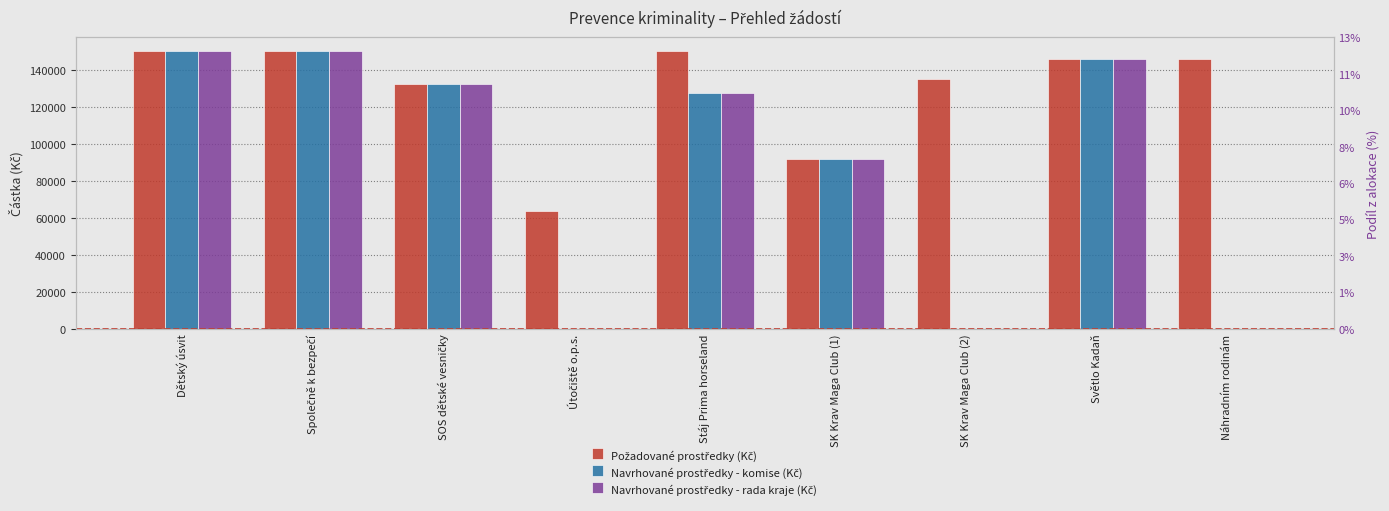

How many data points in Požadované prostředky (Kč) are above 145500?

4